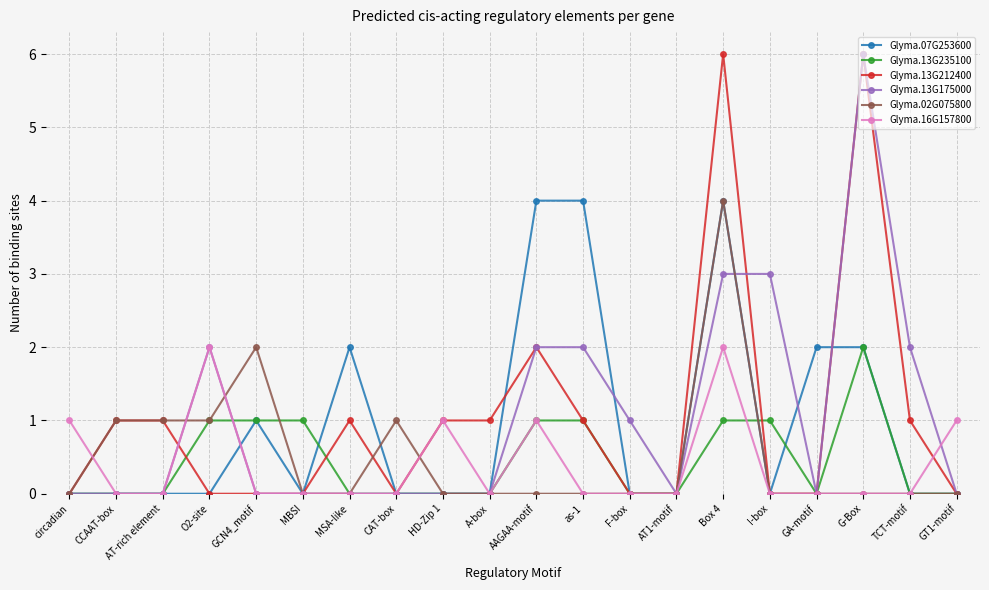

Is the value of Glyma.13G212400 at TCT-motif greater than the value of Glyma.16G157800 at I-box?

Yes